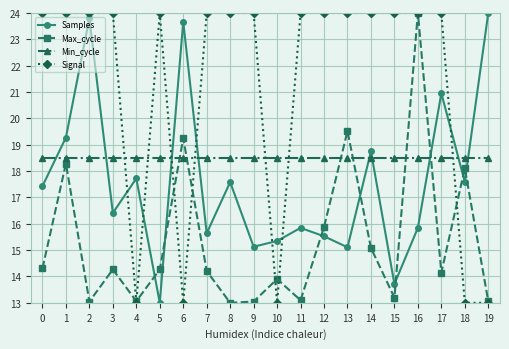

What are all the series names shown in the legend?

Samples, Max_cycle, Min_cycle, Signal